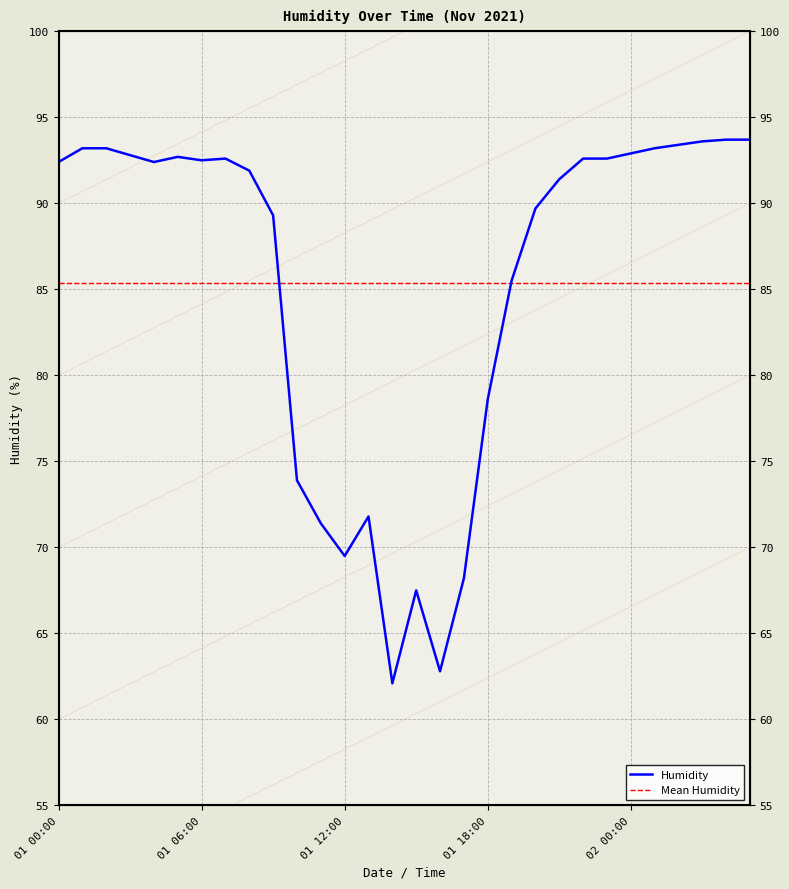

How many interior local peaks does the Humidity series have?

4